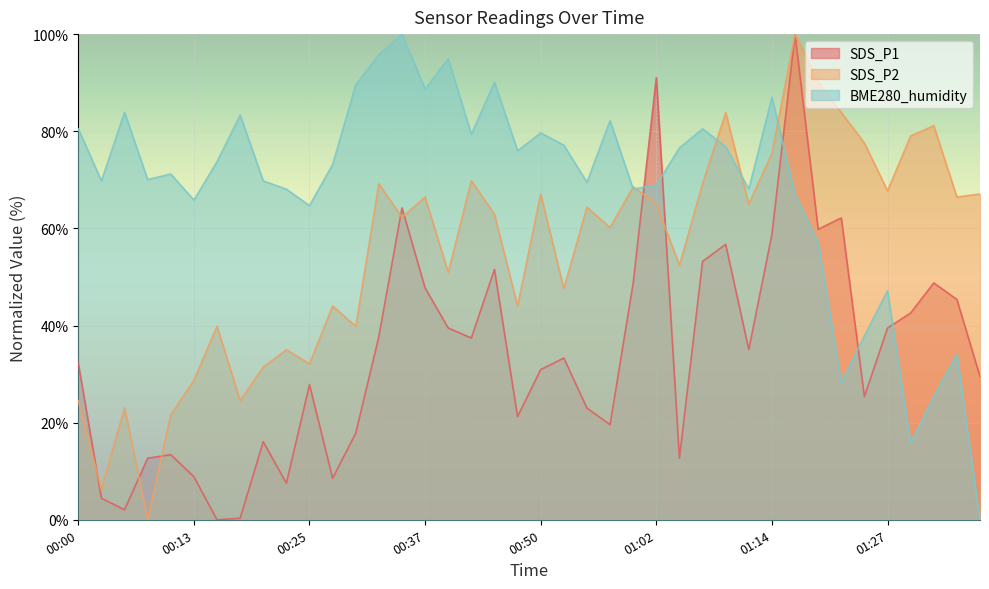

How many lines are shown in the chart?

3